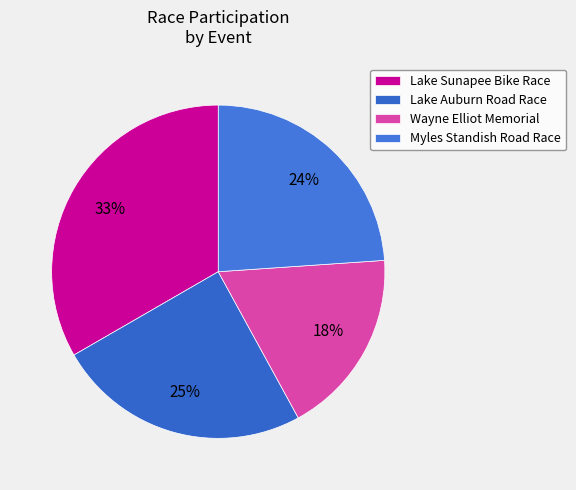

To the nearest percent, what portion does Lake Sunapee Bike Race represent?

33%